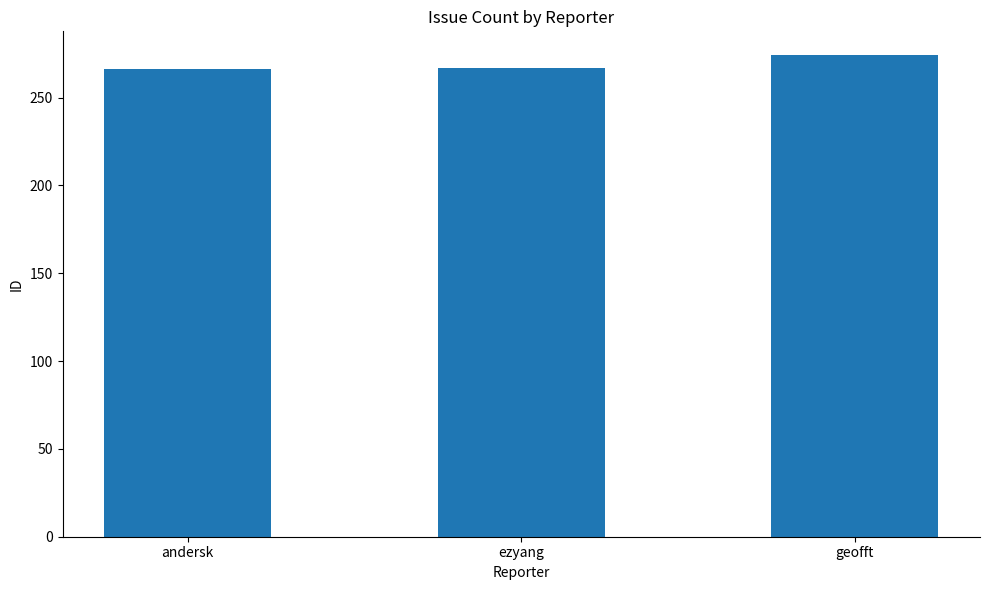

What is the label of the 3rd bar from the right?

andersk